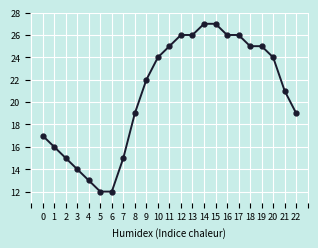

What is the ratio of the value at 22 to the value at 21?

0.9